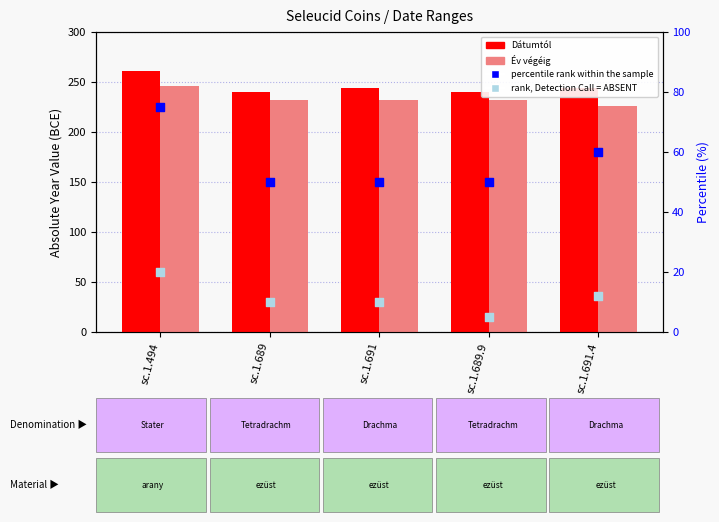

Is the value of percentile rank within the sample at sc.1.691.4 greater than the value of rank, Detection Call = ABSENT at sc.1.689?

Yes